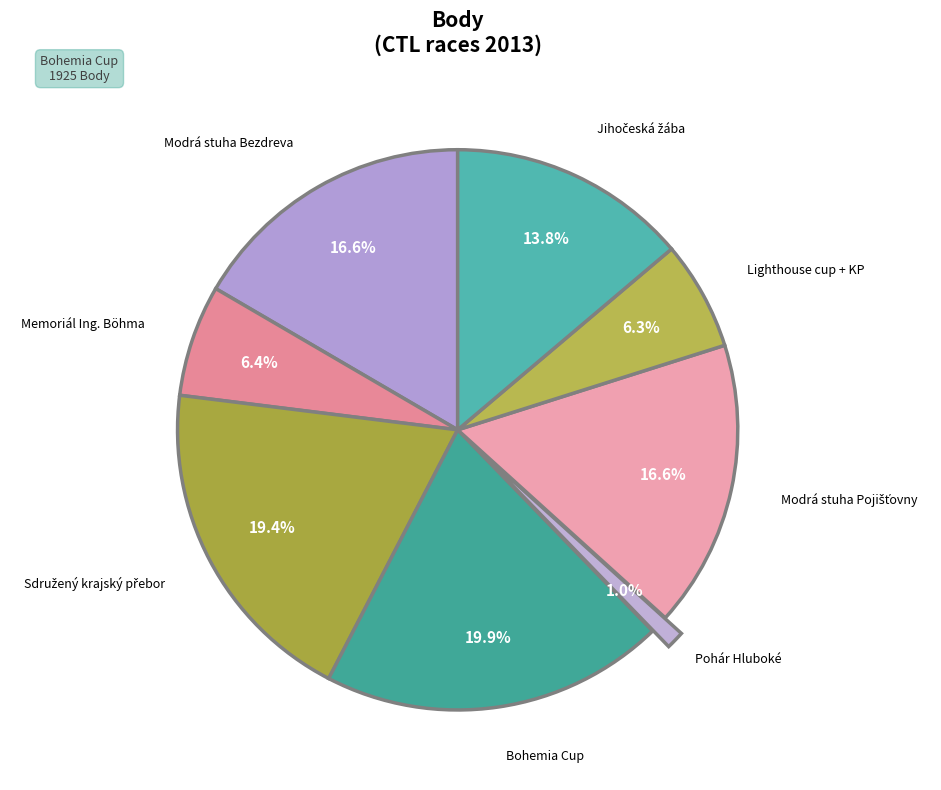

How many segments does this pie chart have?

8